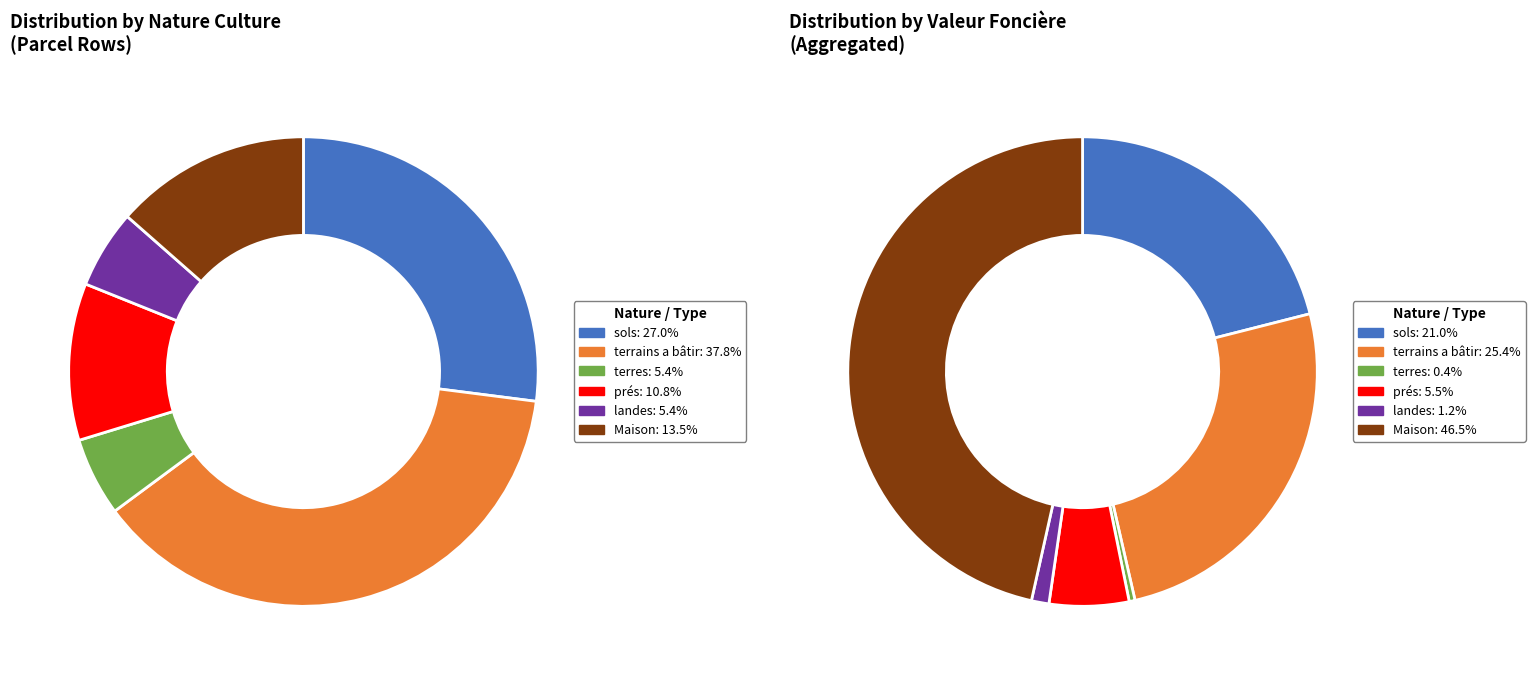

Does terrains a bâtir represent more than half of the total?

No